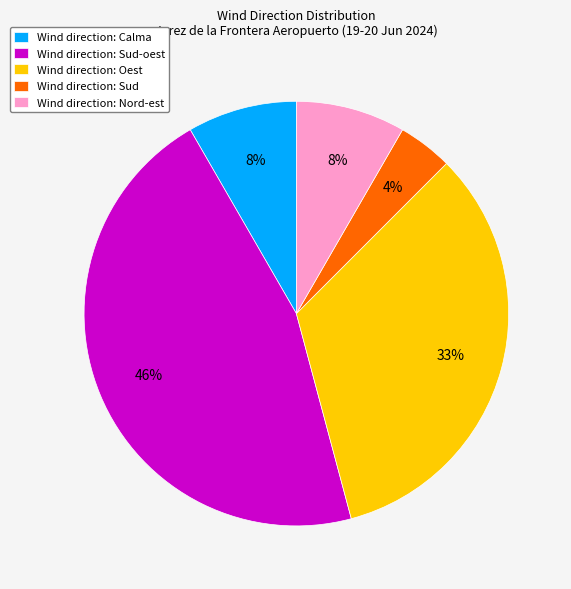

The Wind direction: Nord-est slice represents 1% of the pie. True or false?

False